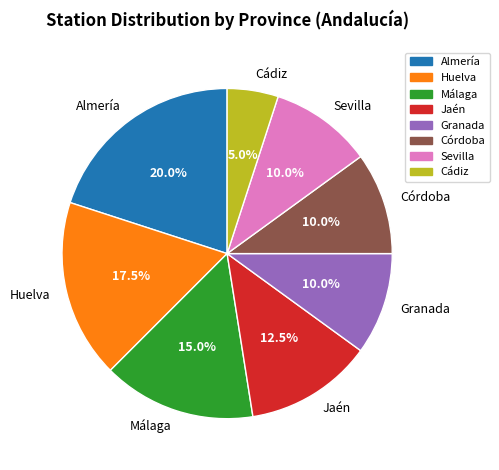

Which has a higher value, Almería or Sevilla?

Almería